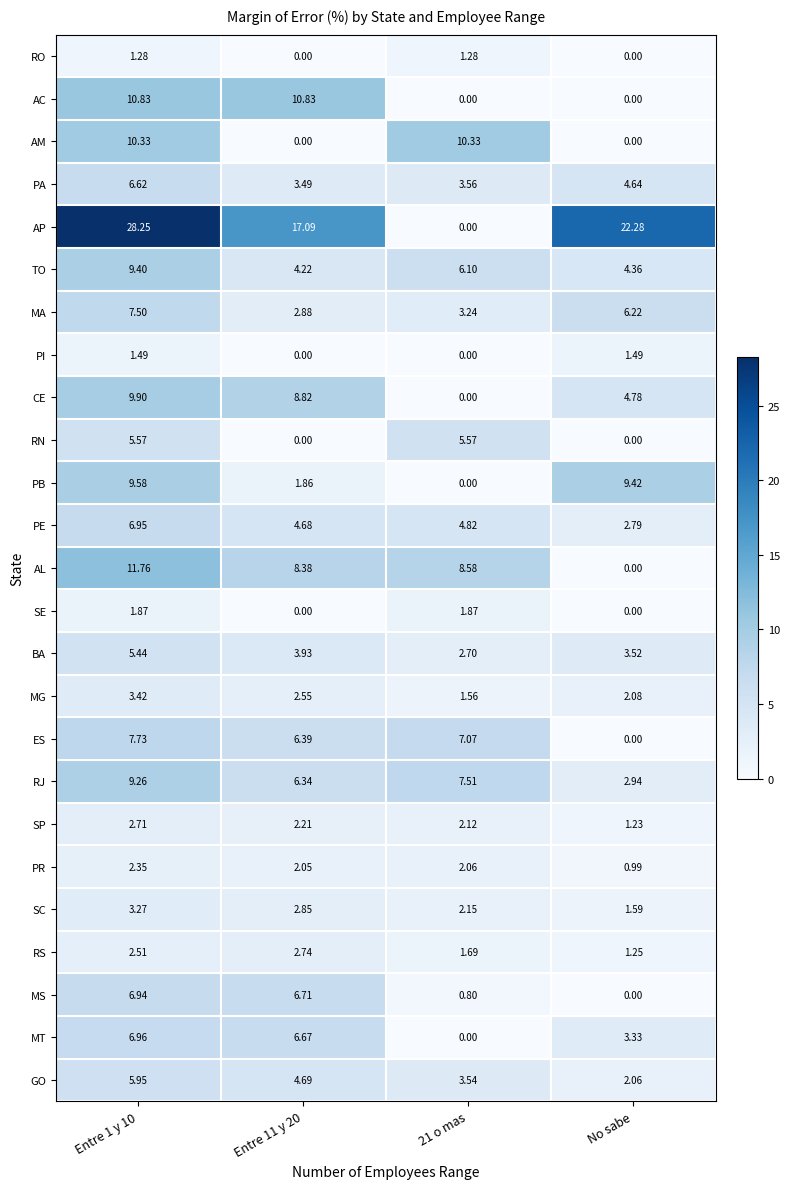

Which series has the largest total across all categories?

AP